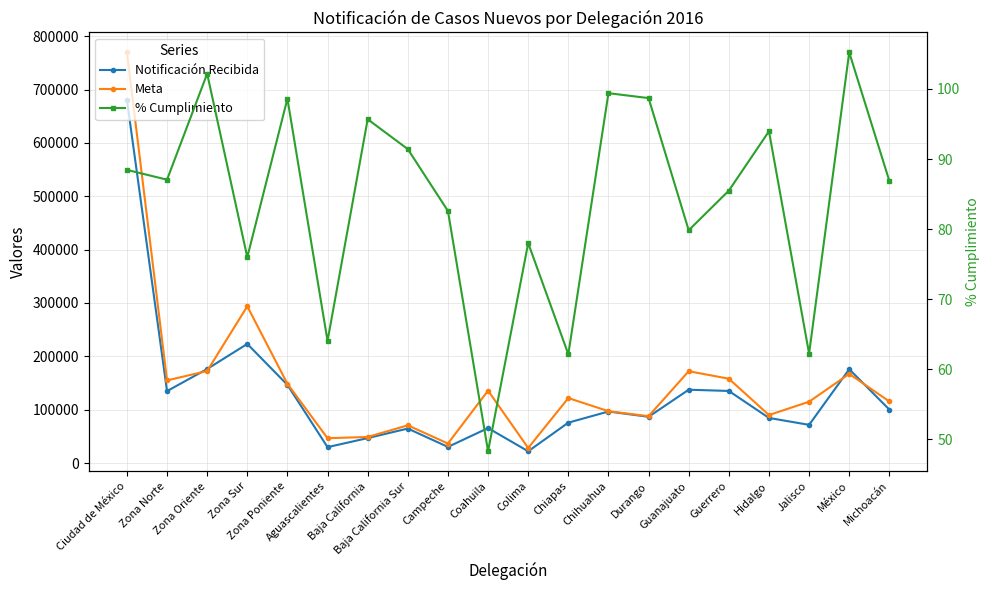

True or false: % Cumplimiento has more than 0 points higher than both neighbors.

True